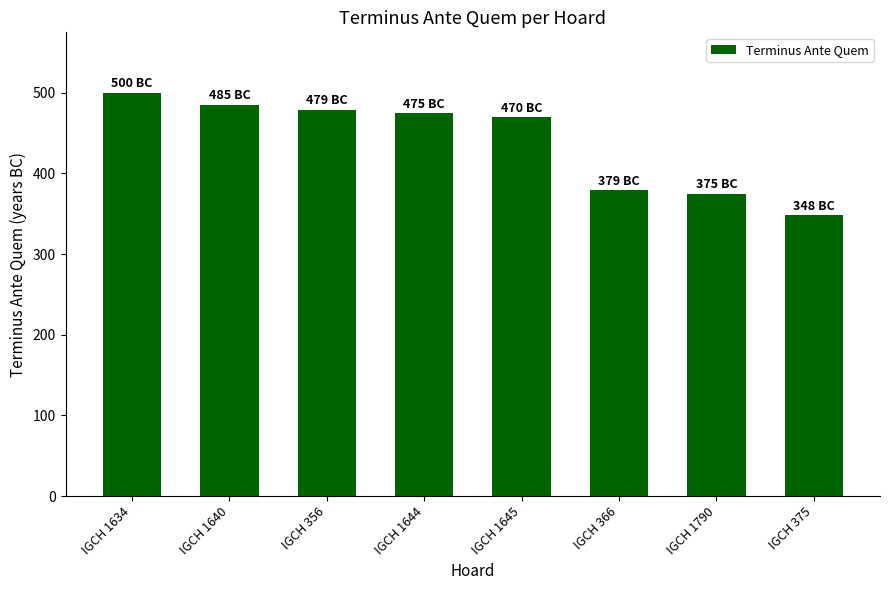

What position from the right is IGCH 1645?

4